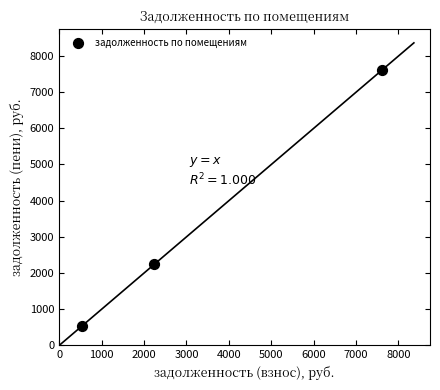

What Y value in the scatter plot is closest to 4065?

2236.8